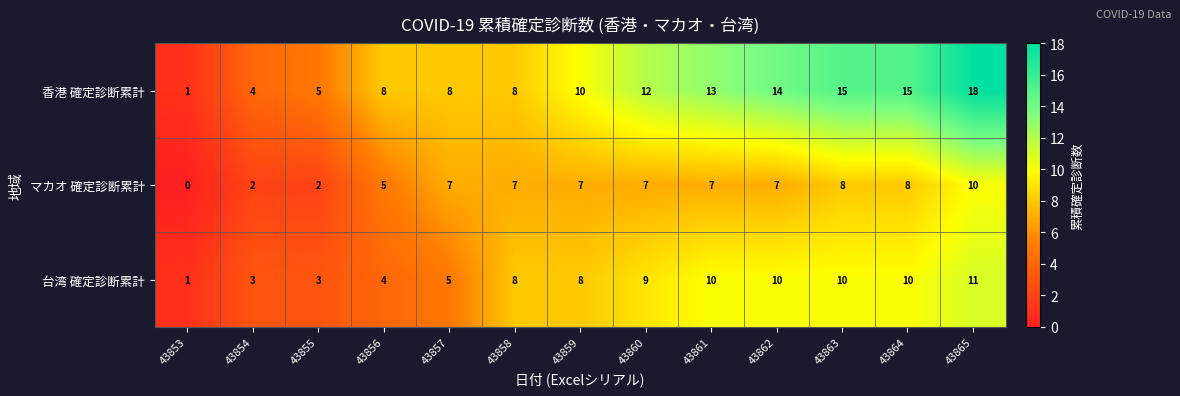

Which series has the largest range (max minus min)?

香港 確定診断累計